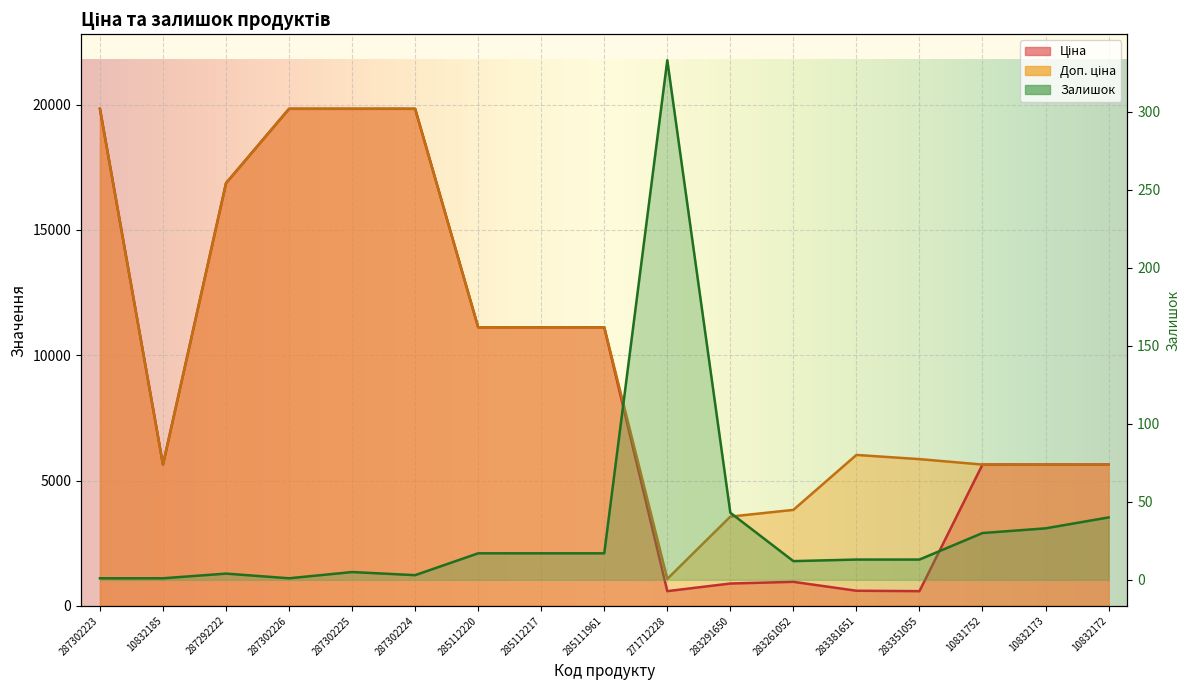

What value does the Доп. ціна series have at 271712228?

1074.5